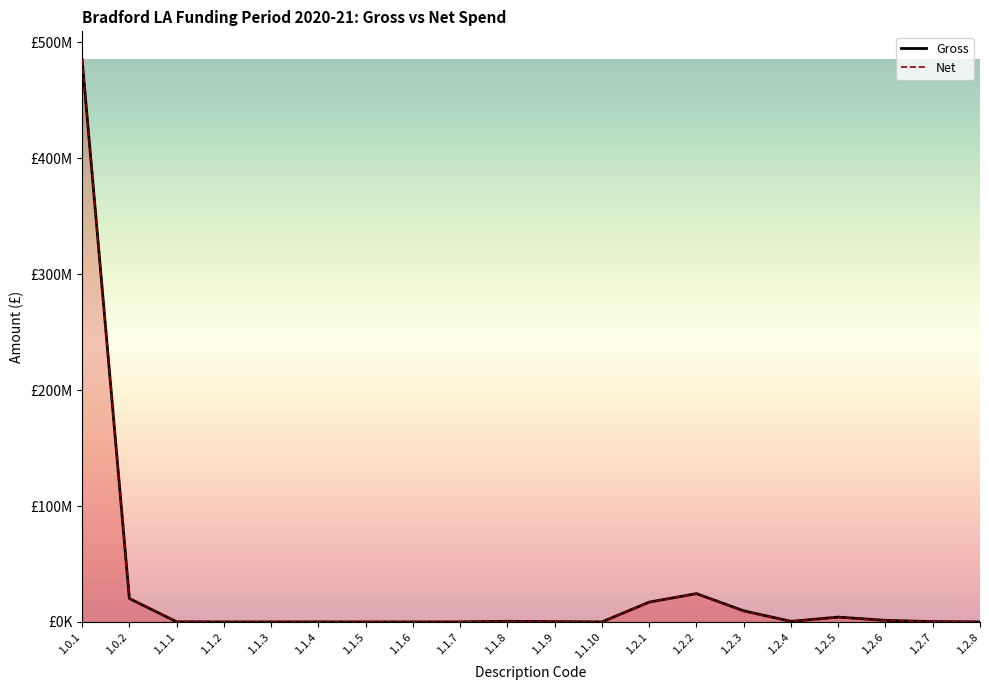

What is the label of the 5th point from the left?

1.1.3